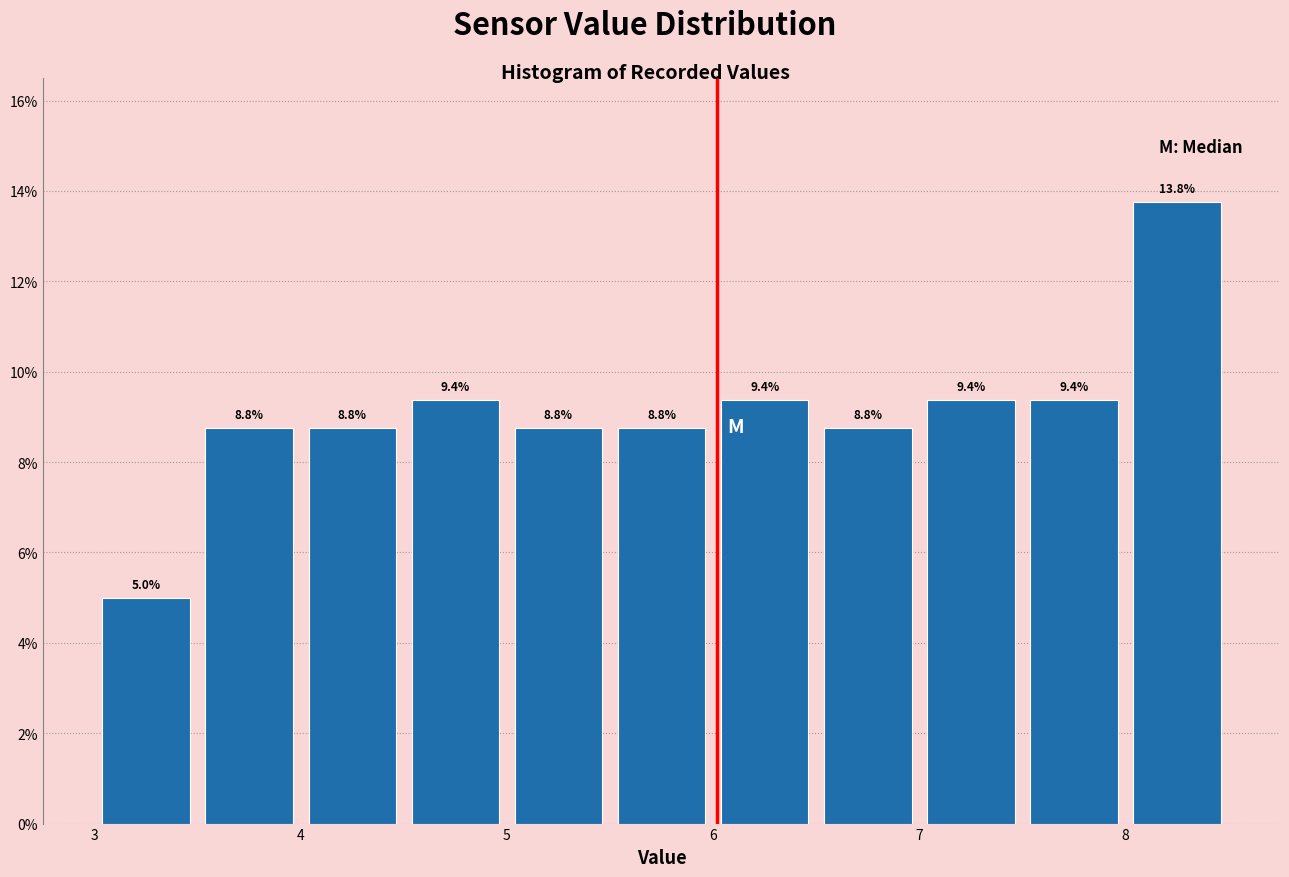

Reading left to right, transcribe this chart: for each bar, give the range it covers on the x-axis and its height.

3.0 to 3.5: 5.0
3.5 to 4.0: 8.8
4.0 to 4.5: 8.8
4.5 to 5.0: 9.4
5.0 to 5.5: 8.8
5.5 to 6.0: 8.8
6.0 to 6.5: 9.4
6.5 to 7.0: 8.8
7.0 to 7.5: 9.4
7.5 to 8.0: 9.4
8.0 to 8.5: 13.8